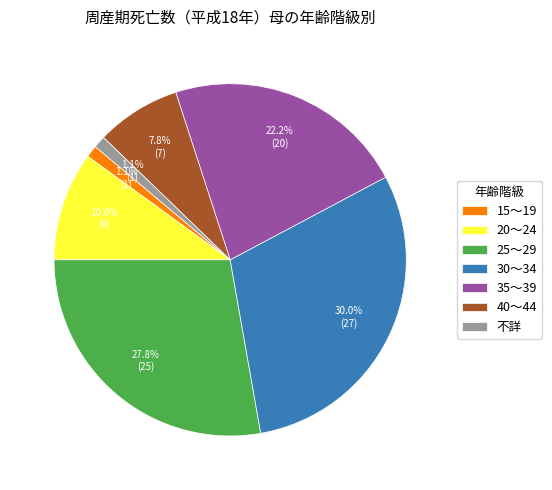

Does 25～29 represent more than half of the total?

No